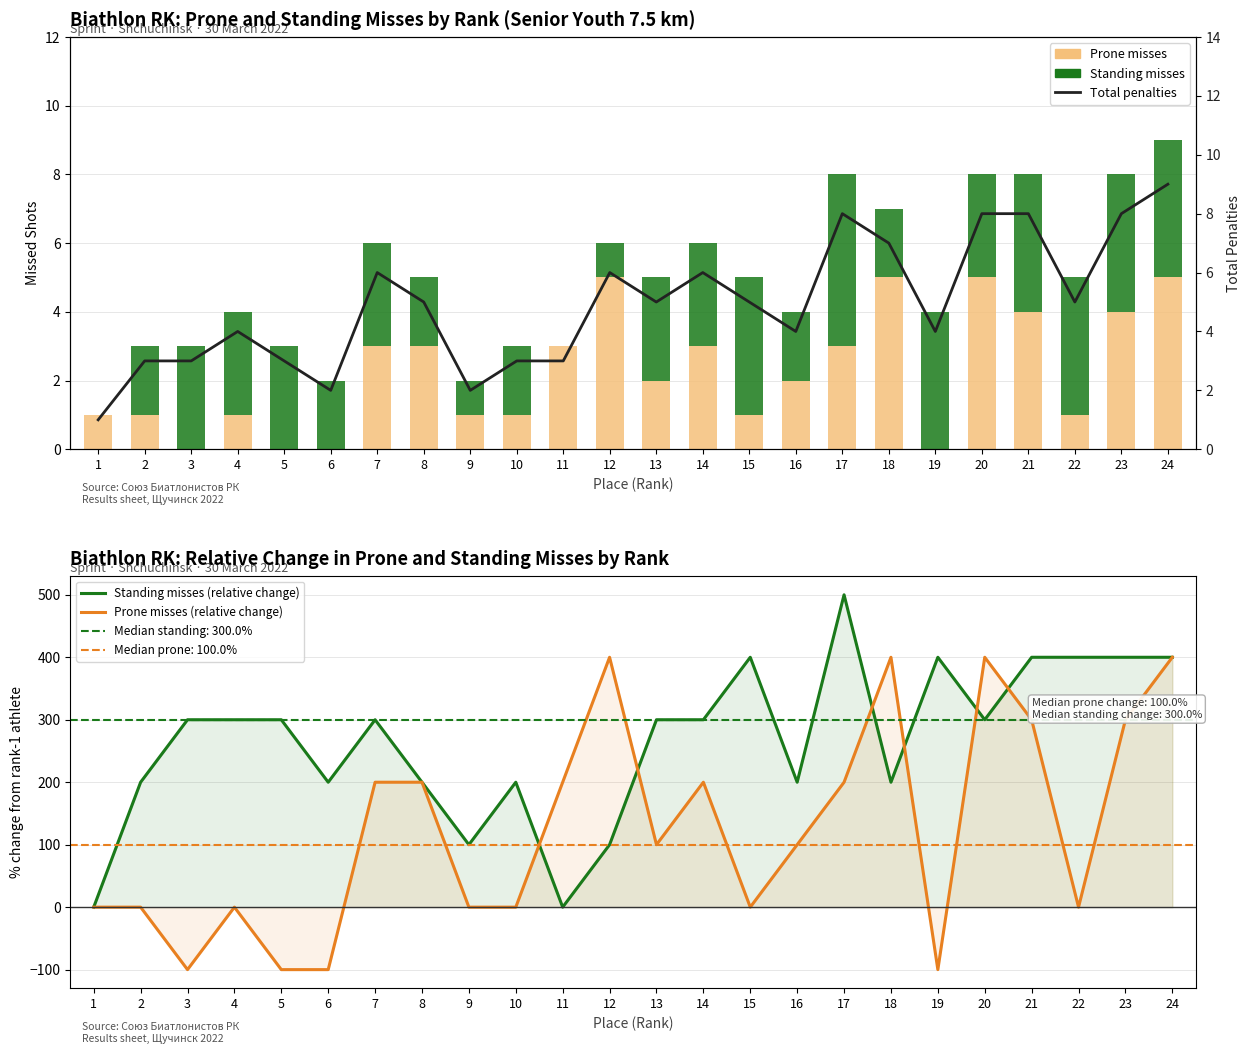

What is the total value across all series at 22?

410